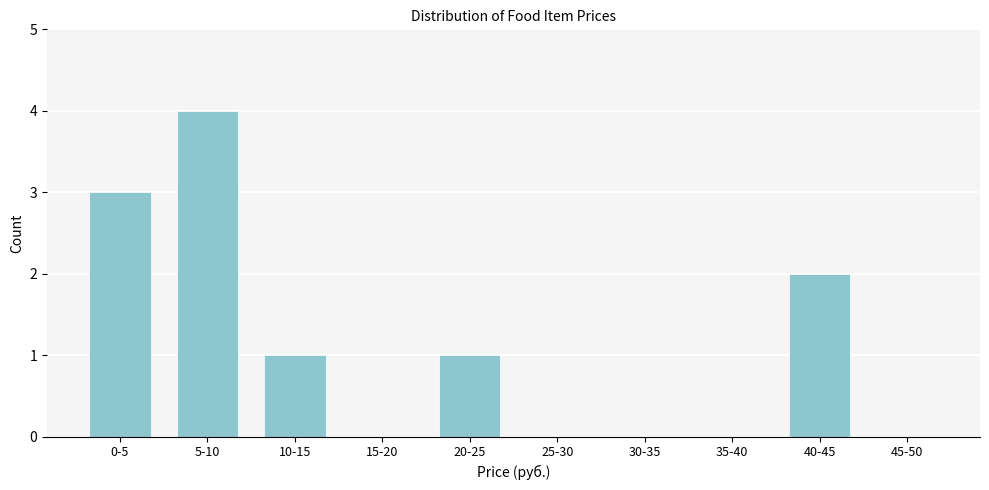

Reading right to left, what are all the values shown in this chart?

45-50=0	40-45=2	35-40=0	30-35=0	25-30=0	20-25=1	15-20=0	10-15=1	5-10=4	0-5=3